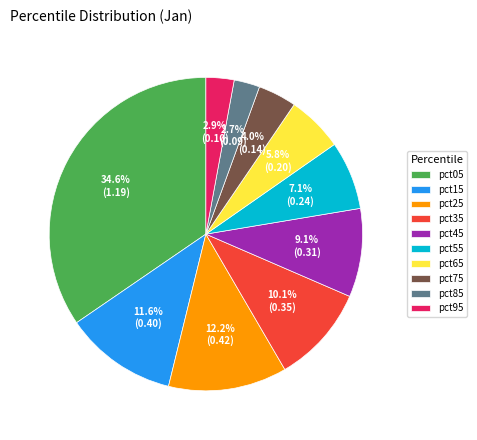

Is there a majority slice in this chart?

No